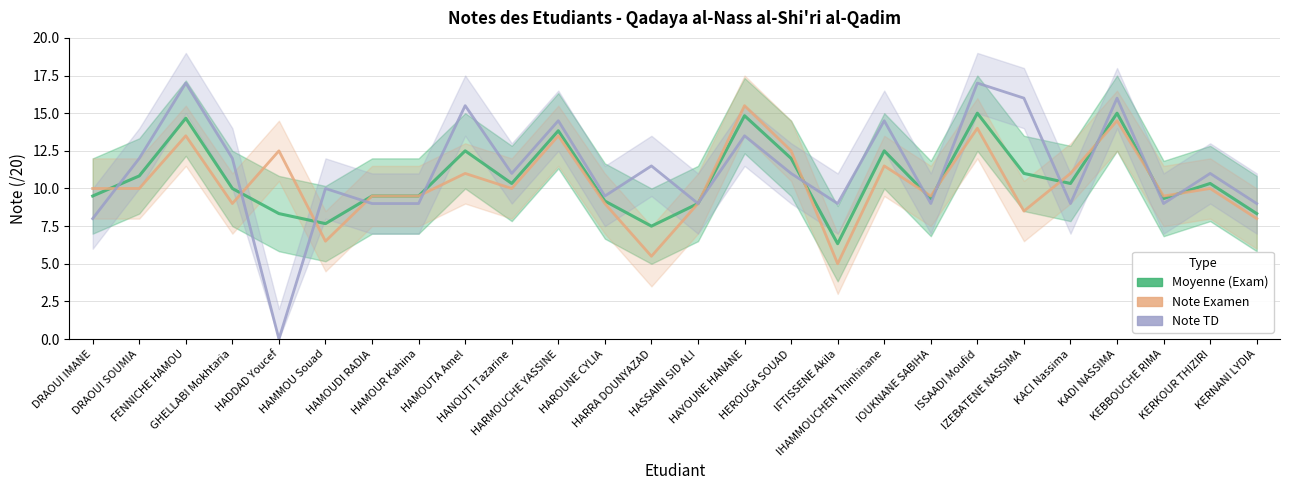

How many data points does each series have?

26